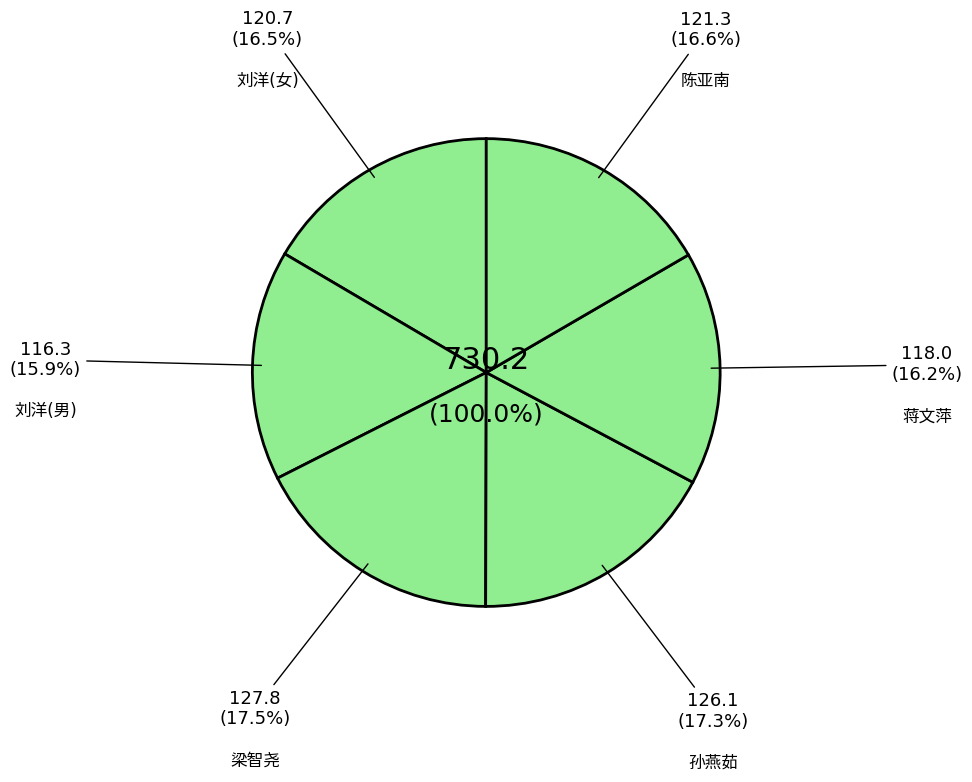

Which has a higher value, 陈亚南 or 刘洋(女)?

陈亚南